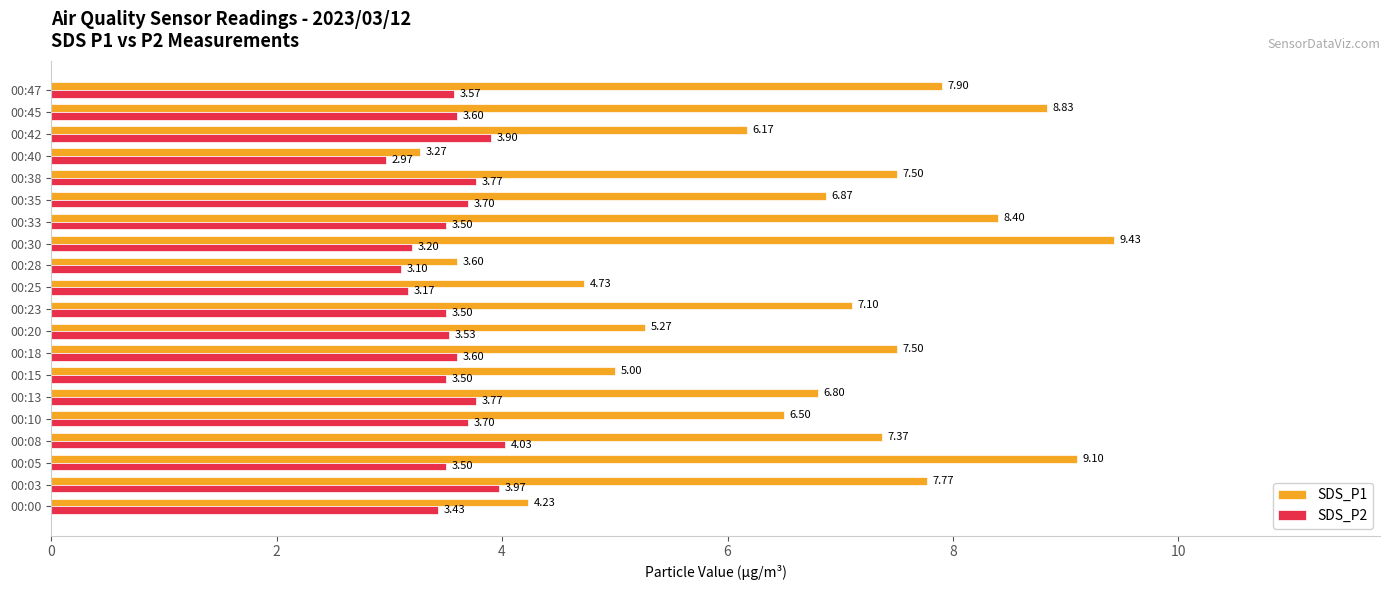

Which series has the largest total across all categories?

SDS_P1